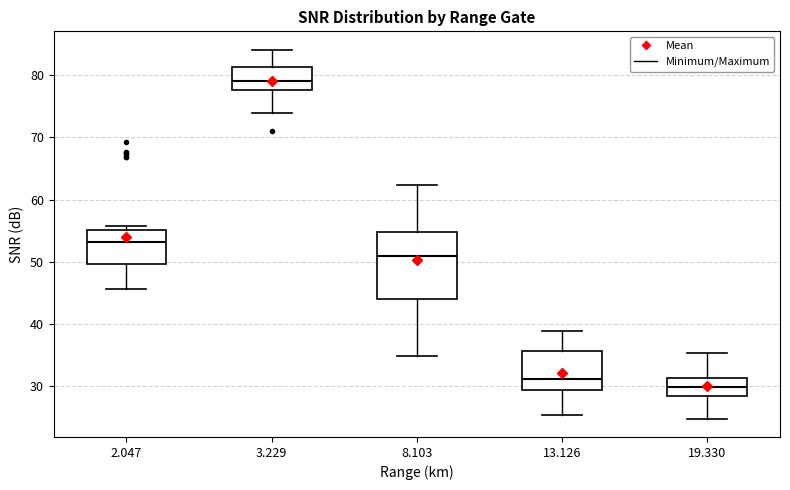

Comparing the boxes themselves (not the whiskers), which one is the tallest?

8.103